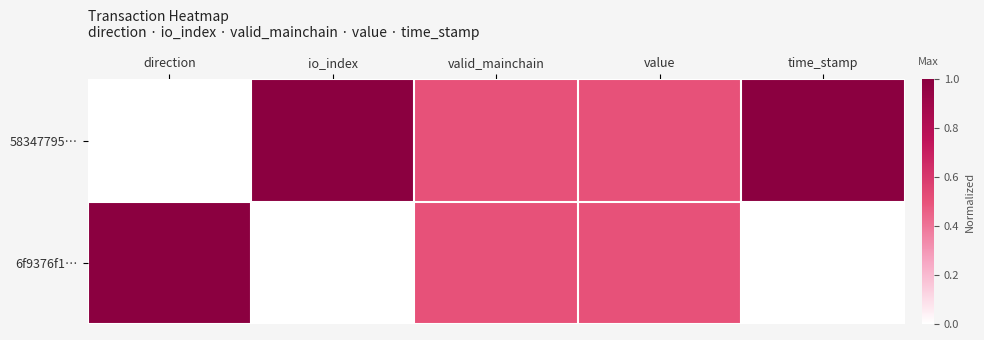

Between valid_mainchain and direction, which is larger?

valid_mainchain